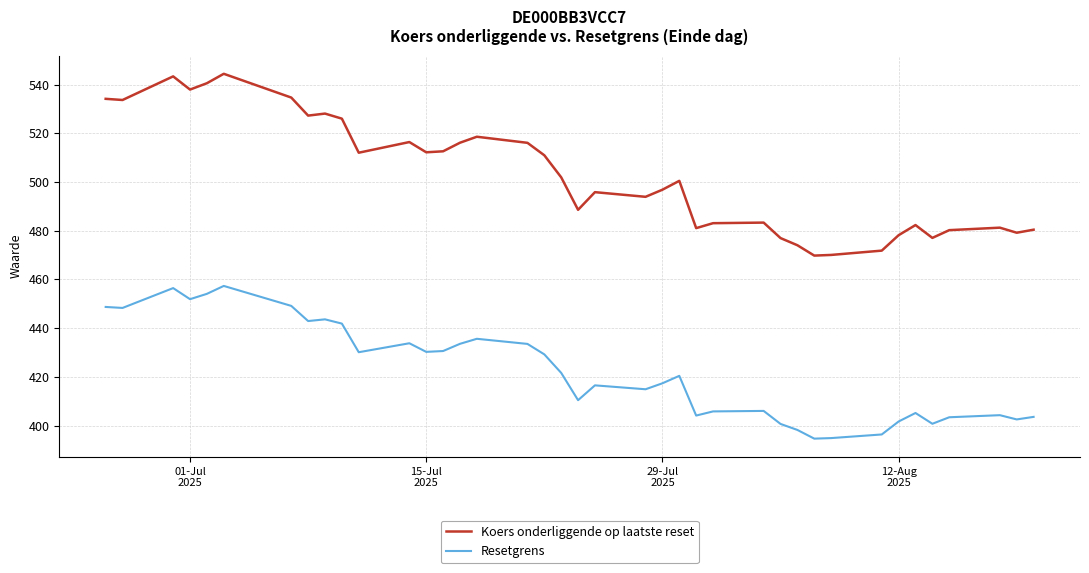

What is the greatest value displayed?

544.5